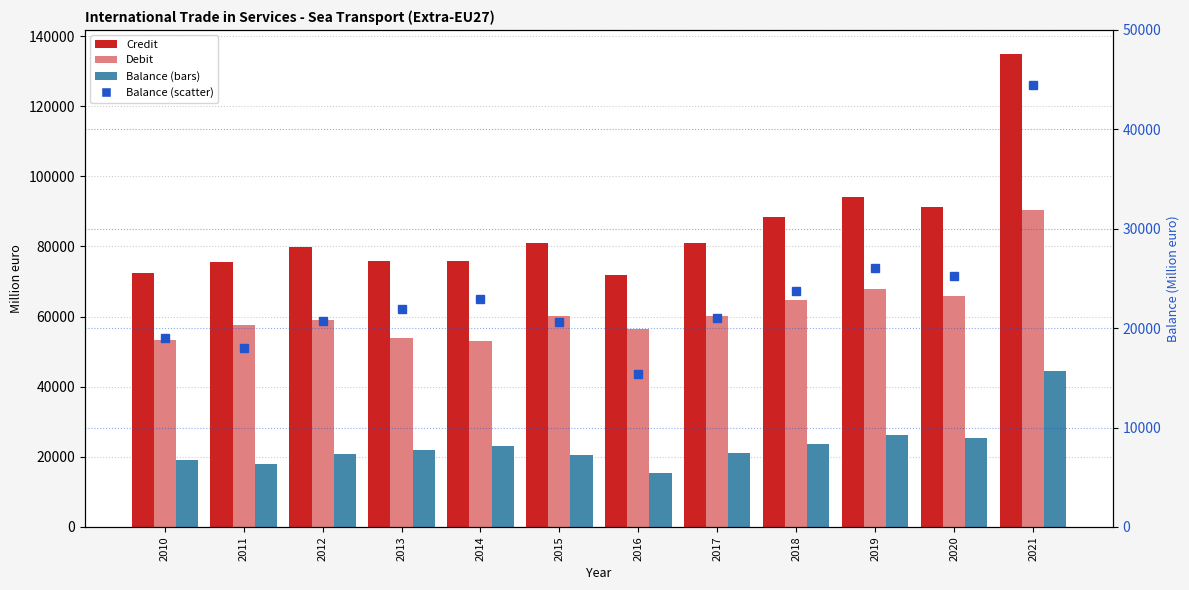

What is the difference between the highest and lowest values at 2018?

64596.5